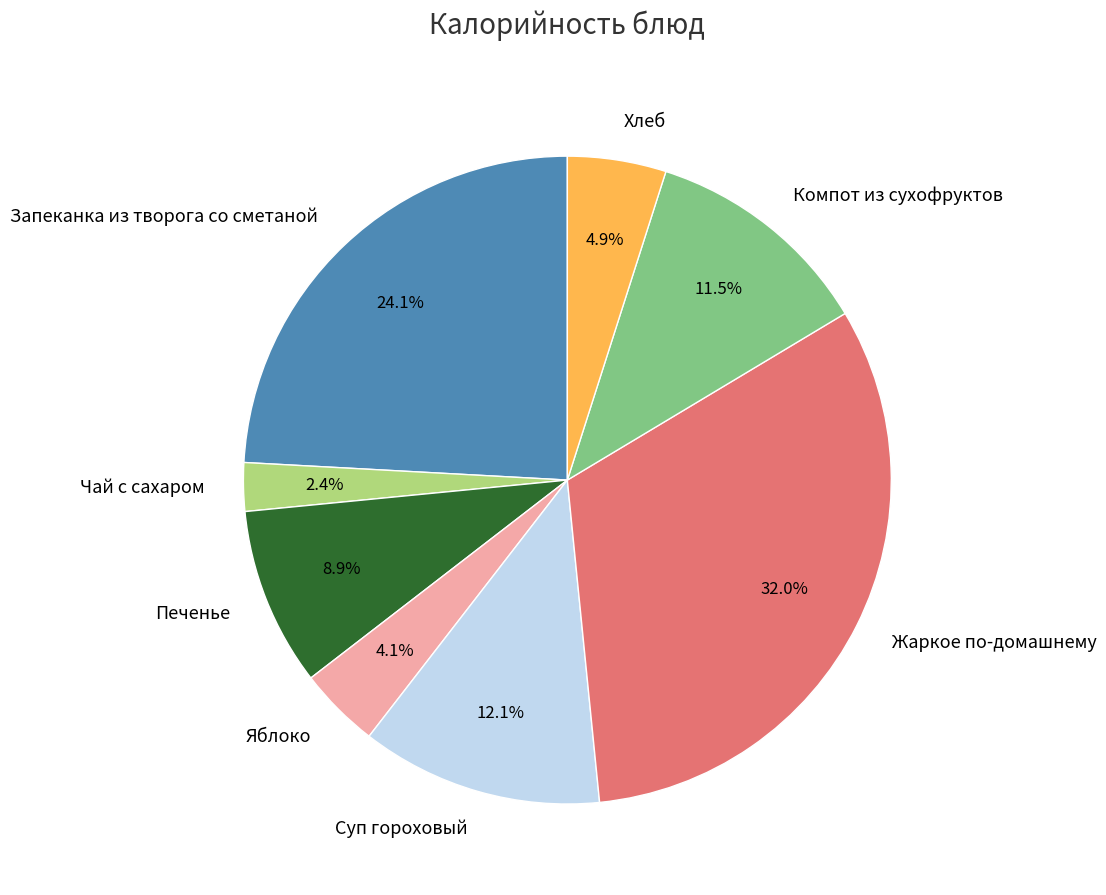

Is there a majority slice in this chart?

No